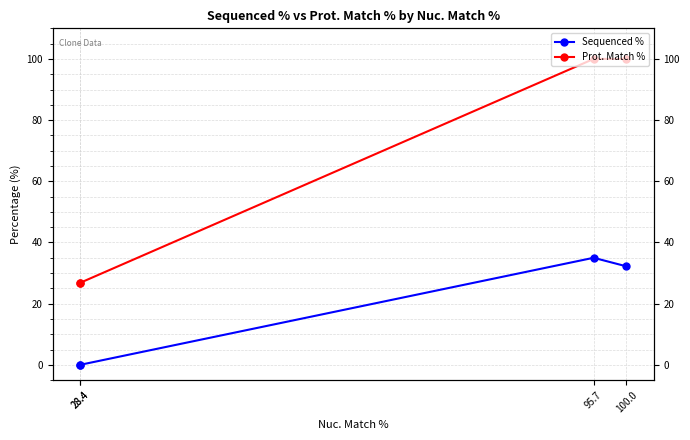

How many lines are shown in the chart?

2